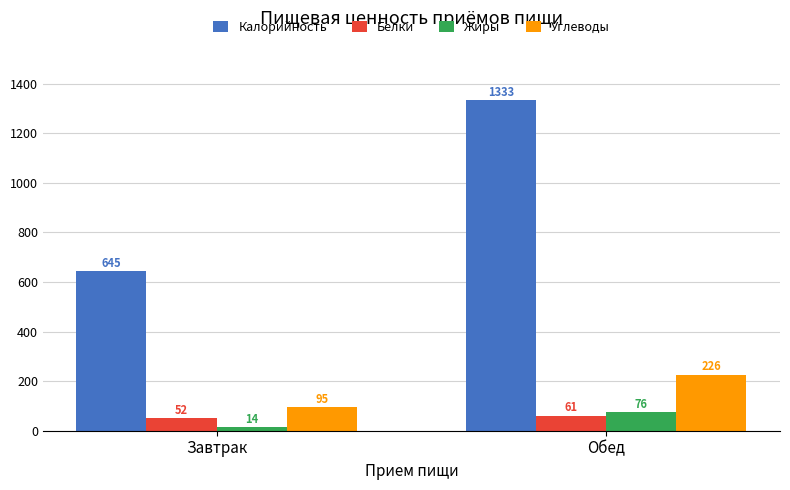

Which series has the largest range (max minus min)?

Калорийность